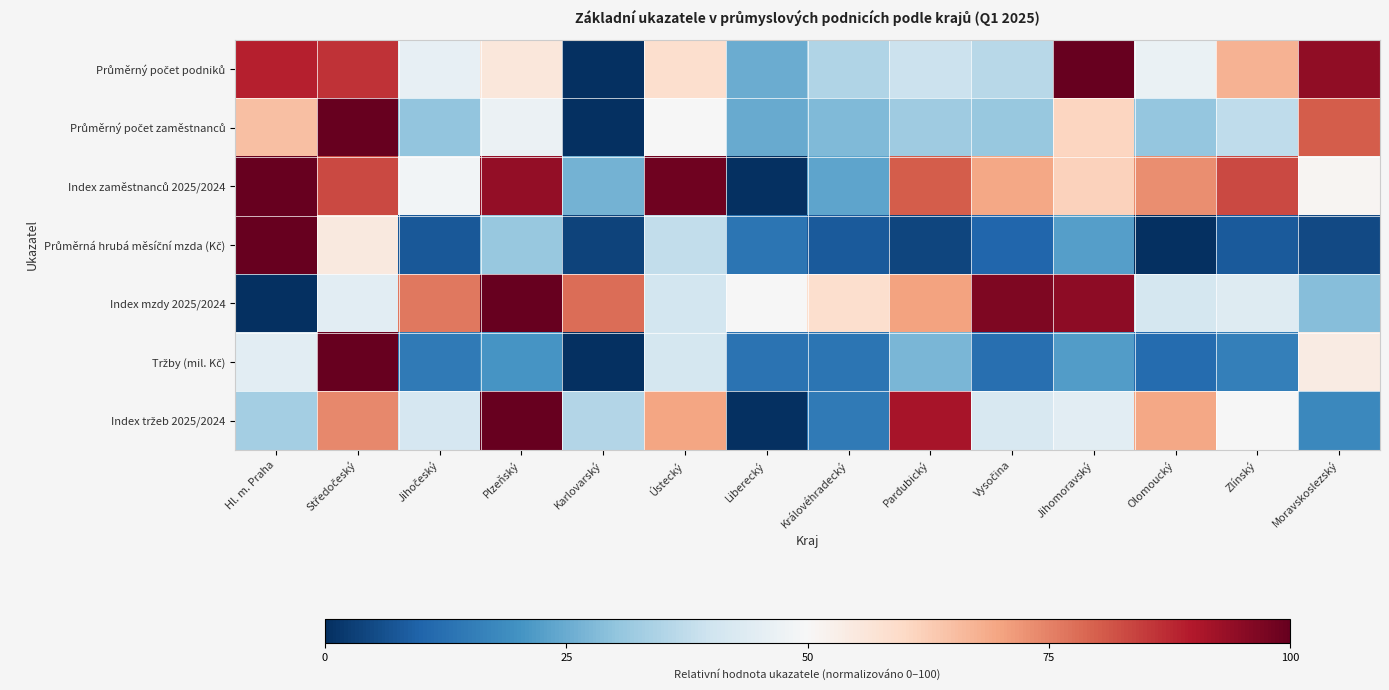

Which series changed the most between Hl. m. Praha and Jihomoravský?

Index mzdy 2025/2024